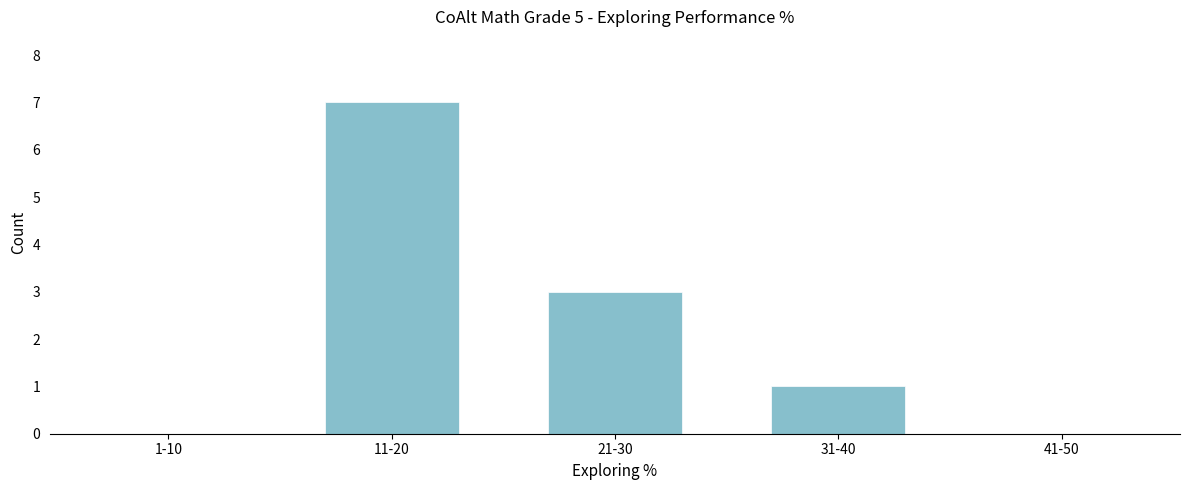

Reading left to right, extract all data points from this chart.

1-10=0	11-20=7	21-30=3	31-40=1	41-50=0